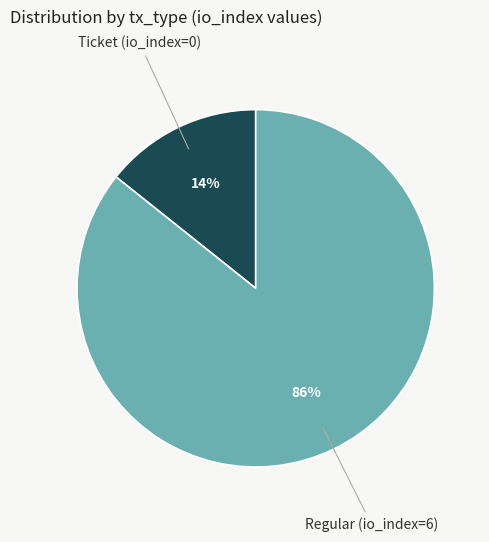

To the nearest percent, what is the average slice percentage?

50%